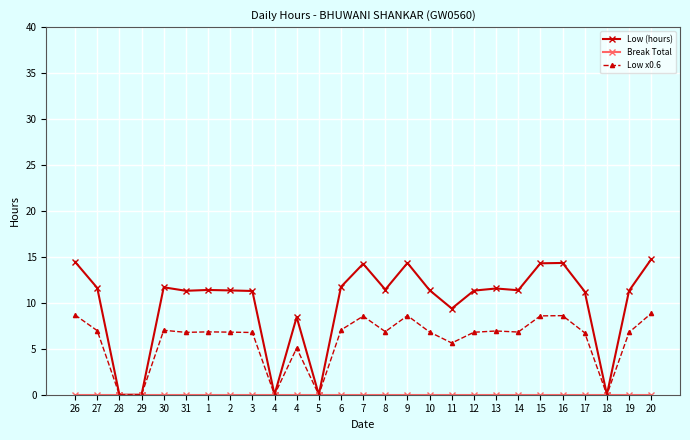

Is this an area chart (filled region under the line)?

No